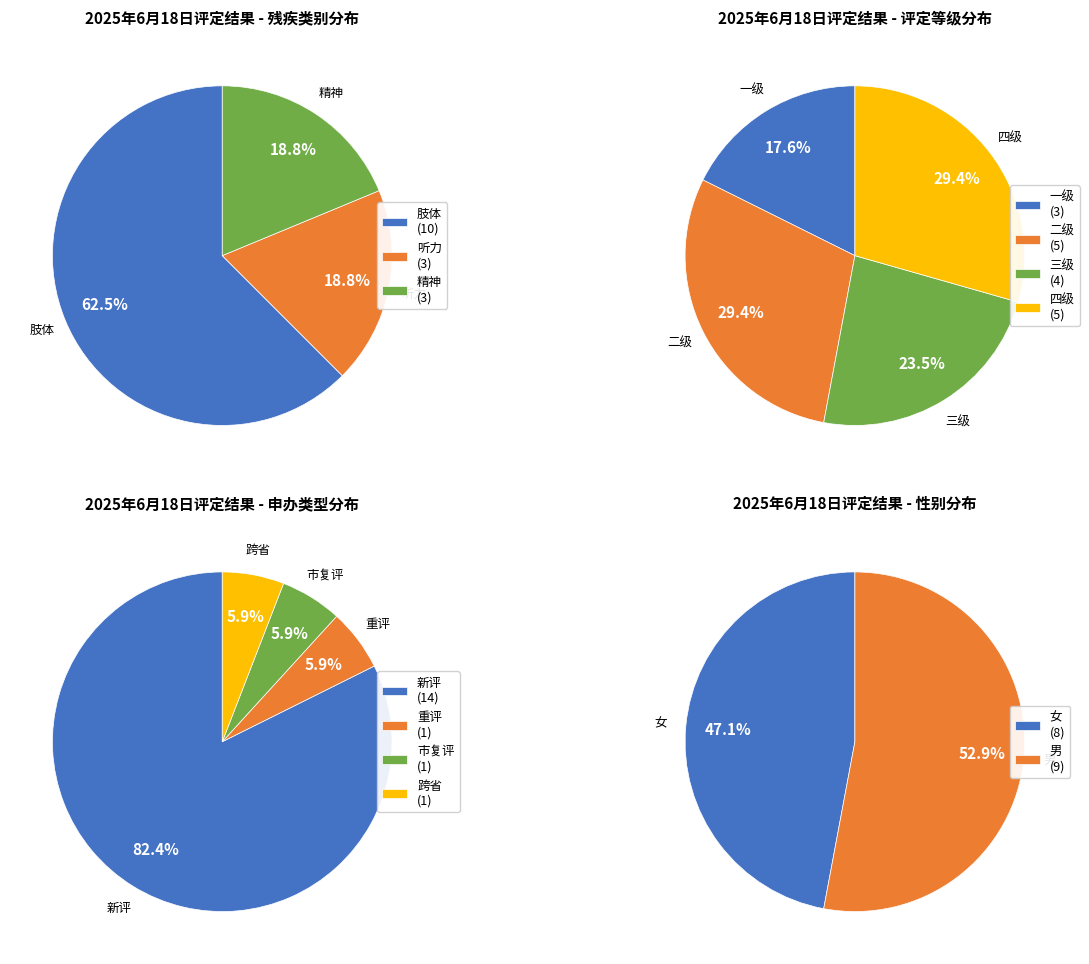

To the nearest percent, what portion does 听力 represent?

19%